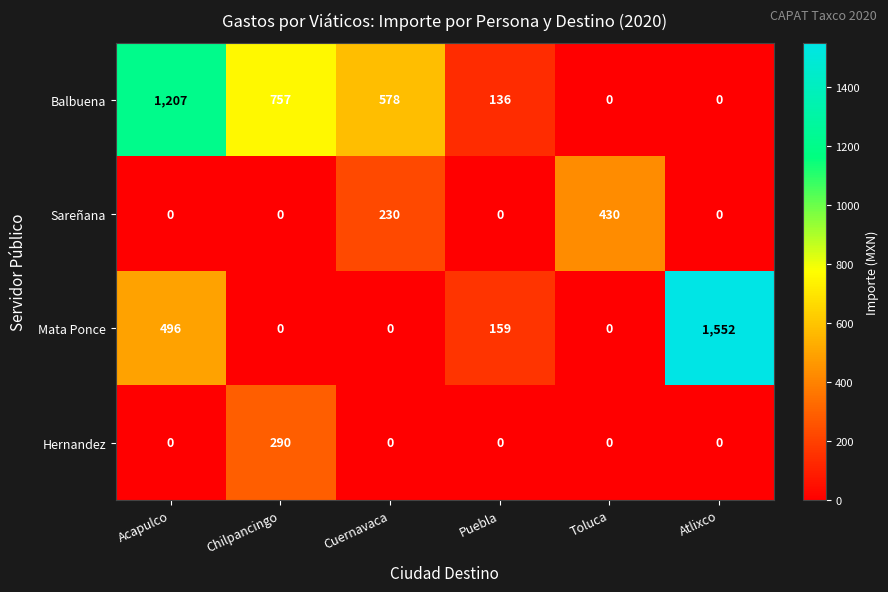

What is the difference between the maximum and minimum values in the Sareñana series?

430